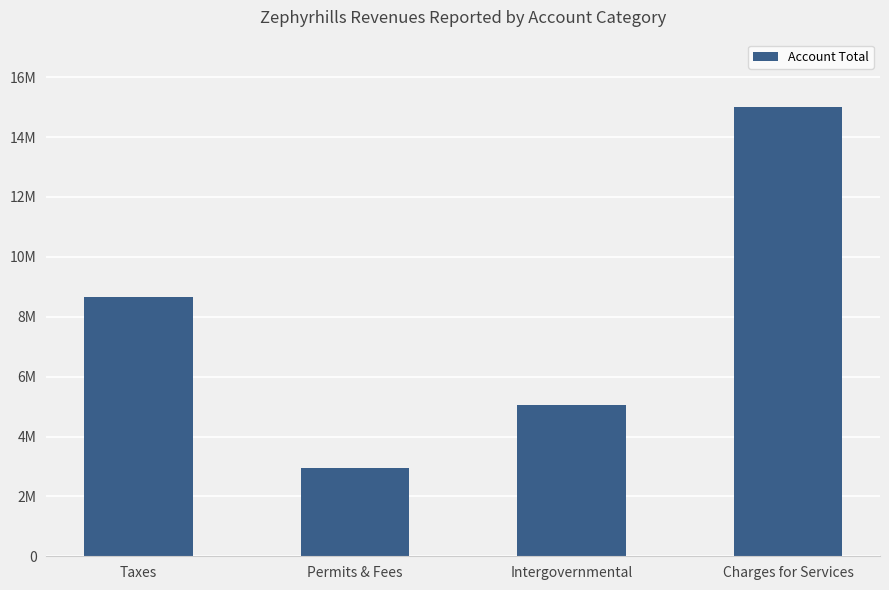

True or false: the data shows 14986115 at Taxes.

False